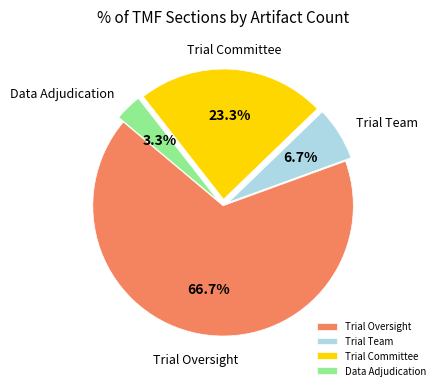

What is the ratio of the value at Trial Oversight to the value at Trial Team?

10.0